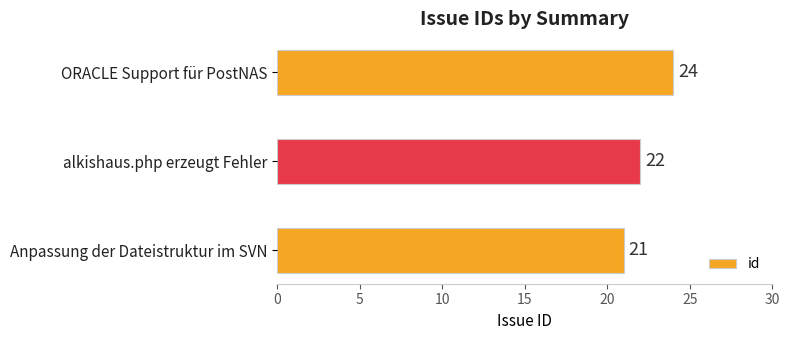

Which category has the highest value across all series?

ORACLE Support für PostNAS